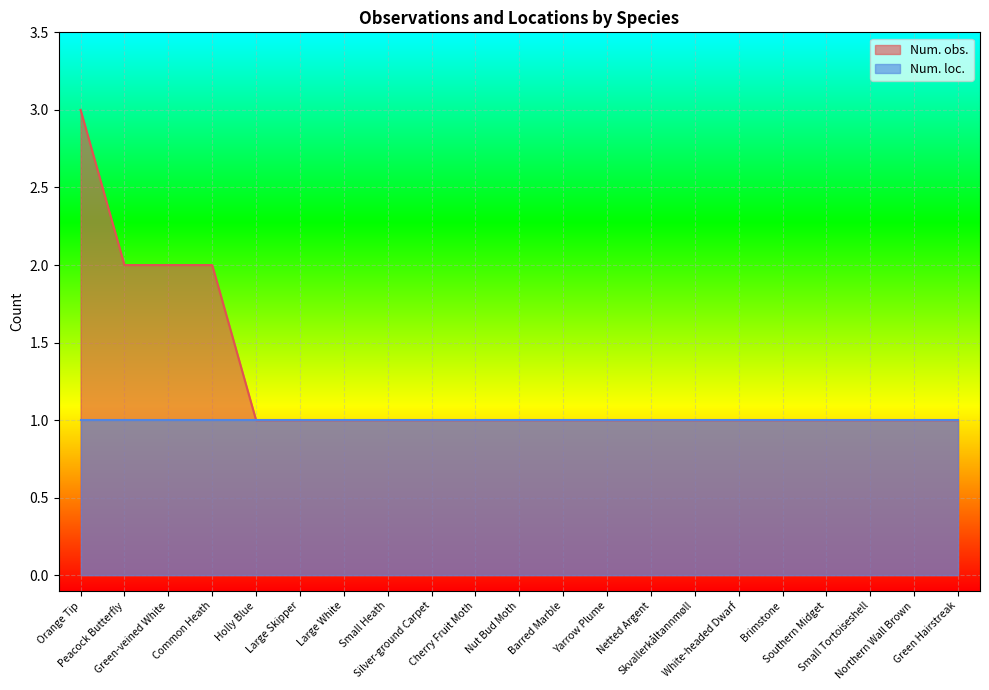

Where is the data nearest to the value 2?

Peacock Butterfly